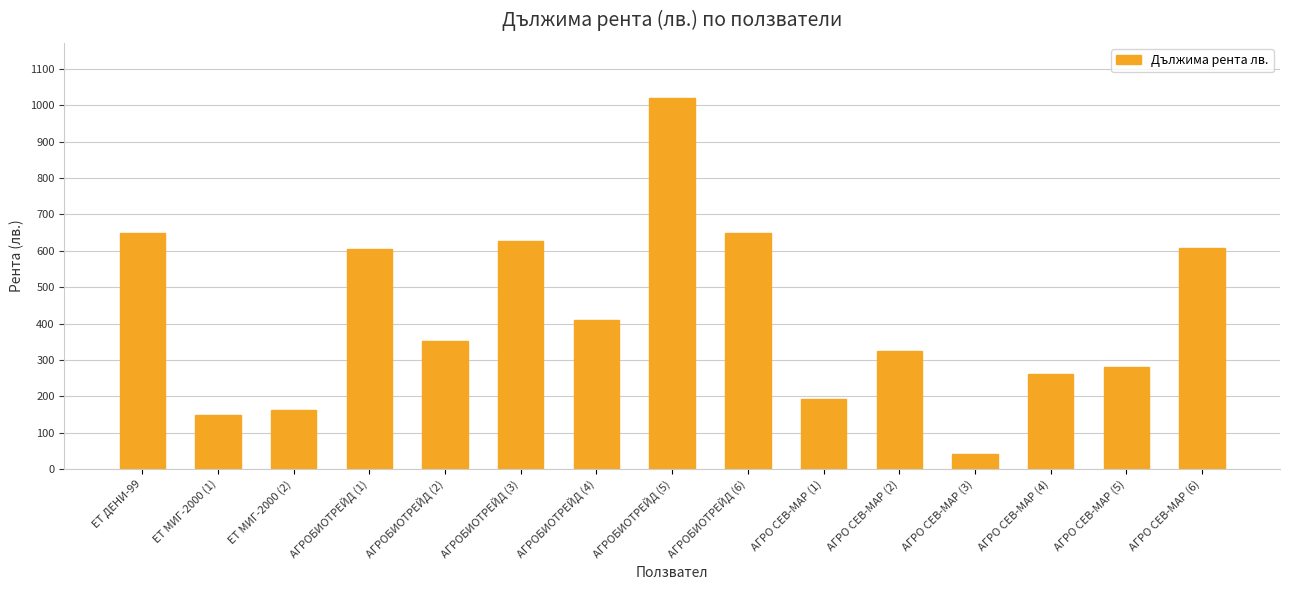

Which label corresponds to the smallest value in the chart?

АГРО СЕВ-МАР (3)